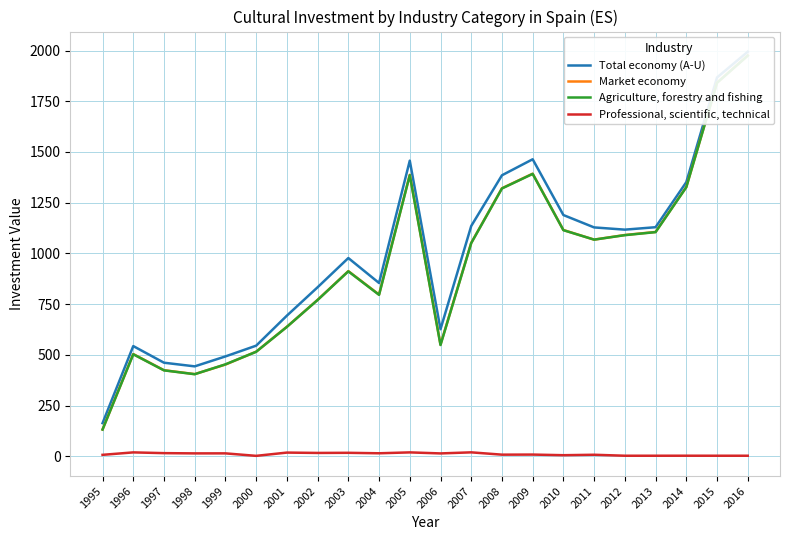

What is the difference between the Market economy values at 2013 and 2015?

736.0